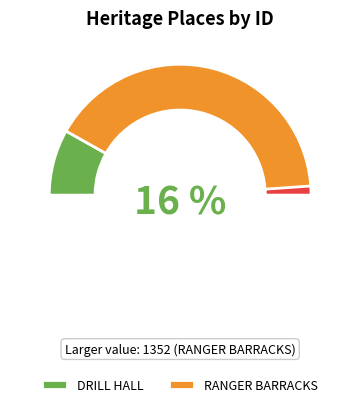

What portion of the pie excludes DRILL HALL?

83.7%